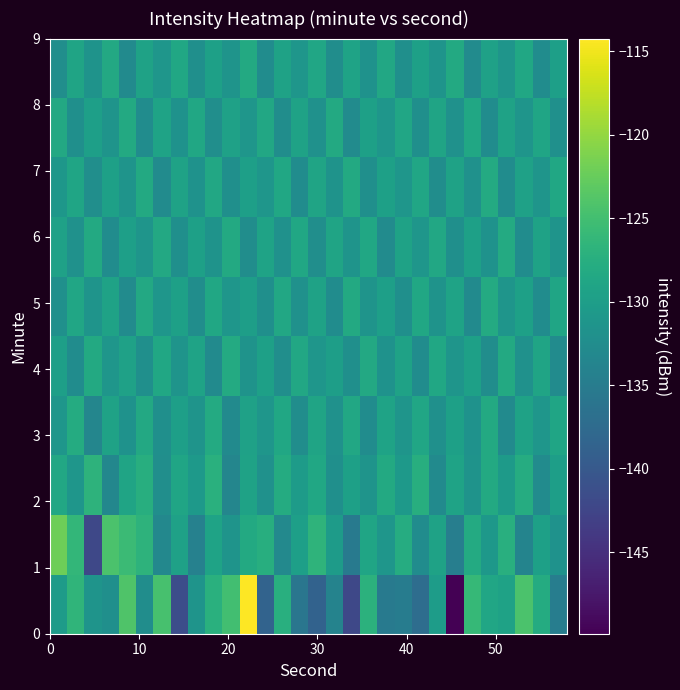

How many categories are shown in the chart?

30